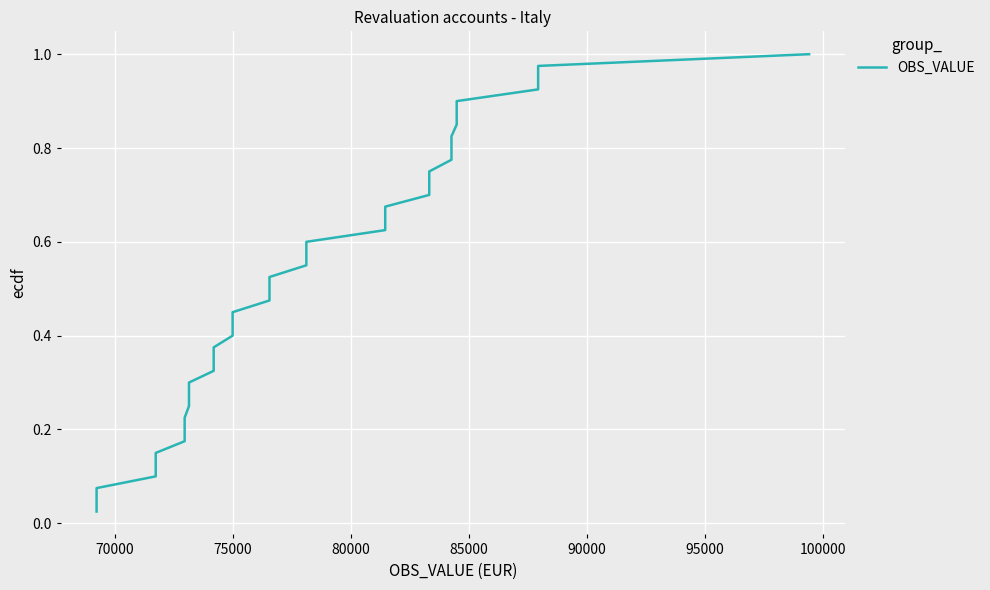

Count the number of categories in the chart.

40